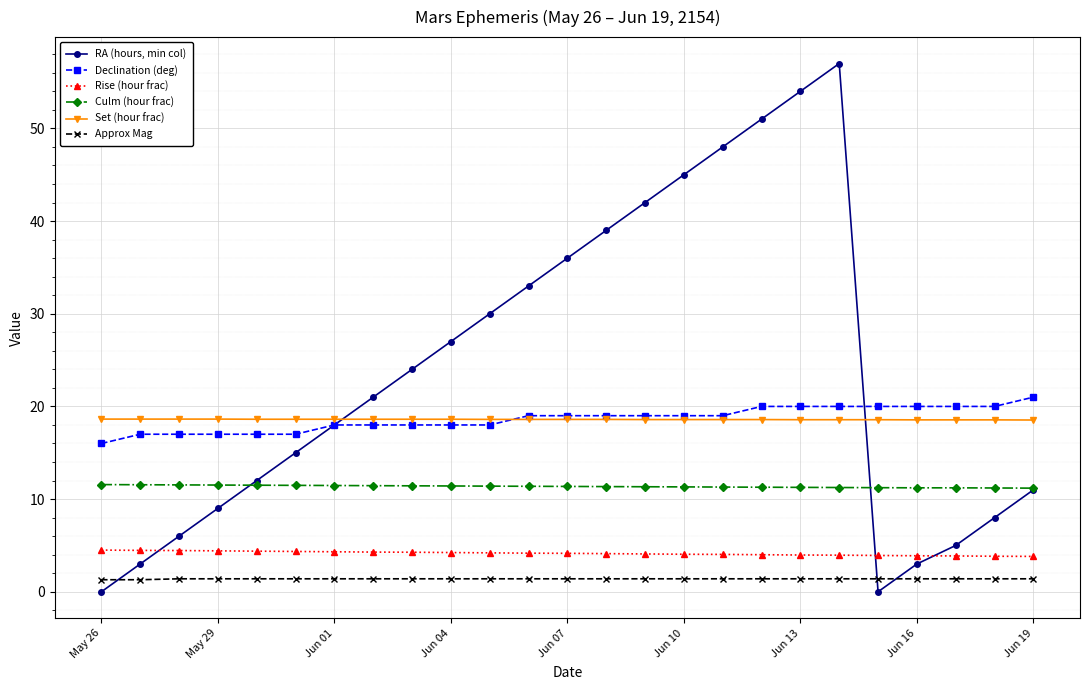

What is the difference between the maximum and second lowest values in the Culm (hour frac) series?

0.4